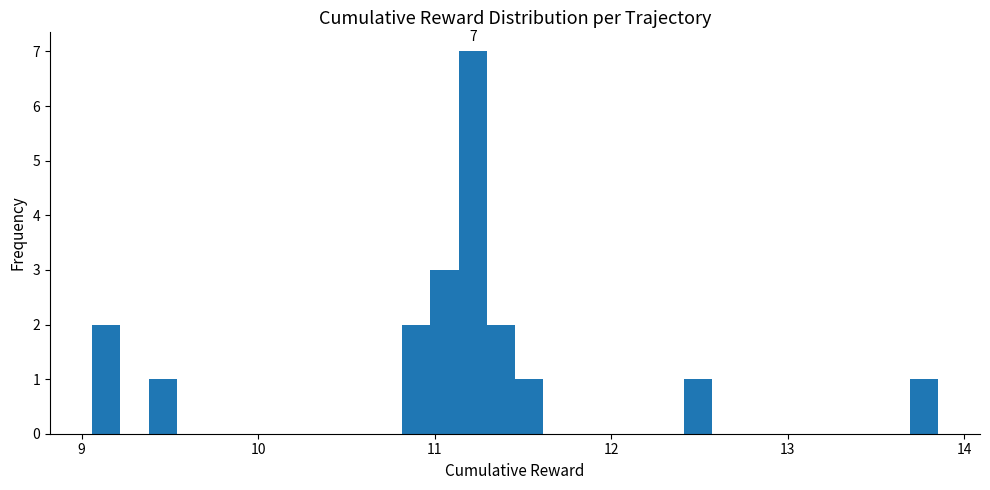

Around what value on the x-axis is the tallest bar? Give the approximate position of its centre, as read against the axis.

11.2